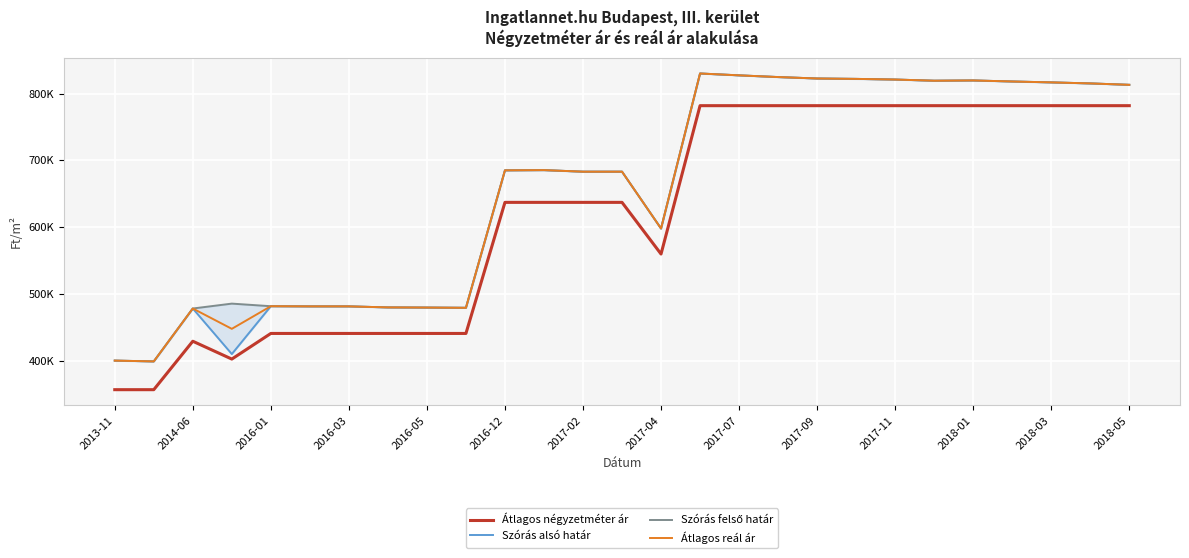

Which series has the largest total across all categories?

Szórás felső határ